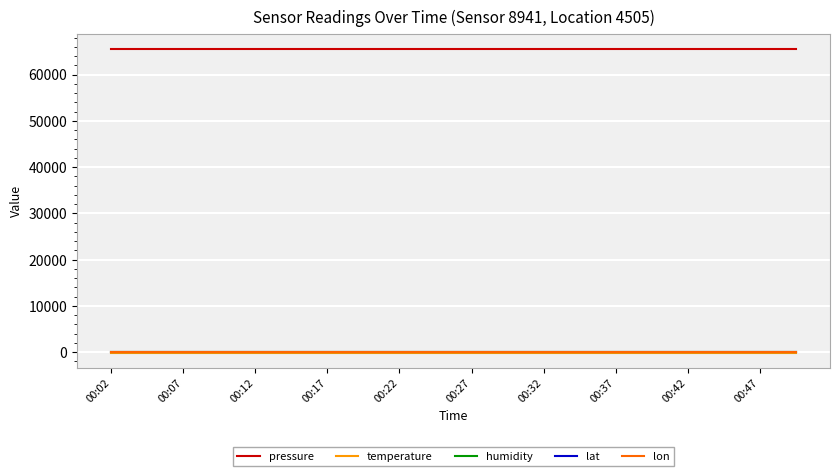

Which series has the largest total across all categories?

pressure